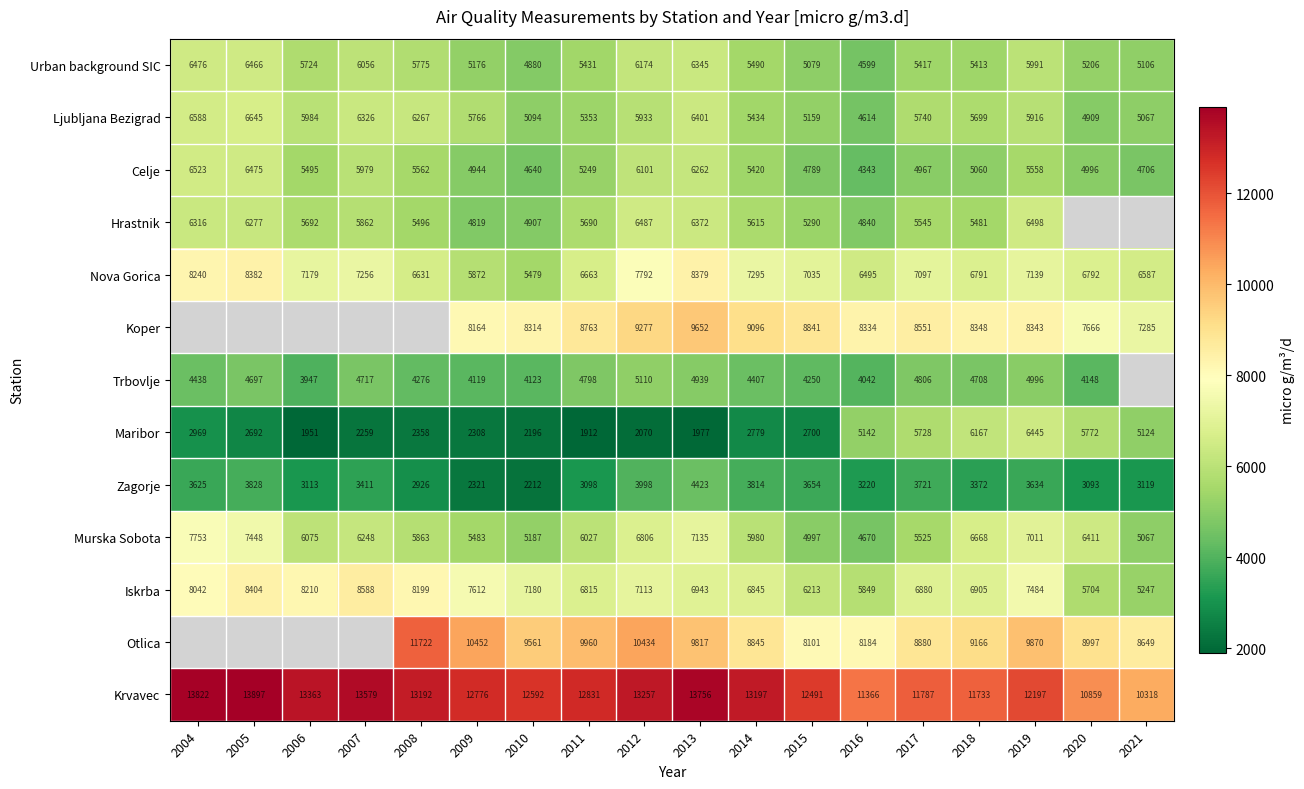

How many series are shown in this chart?

13